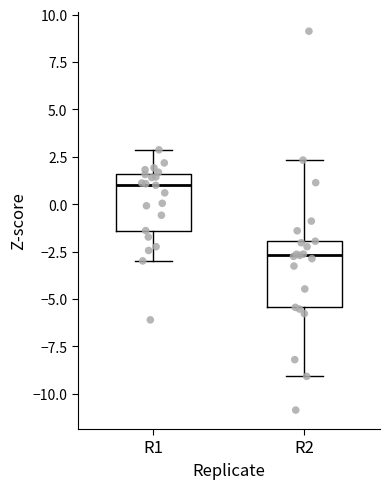

Reading left to right, transcribe this box plot: for each box, give where its median line is, the range the box spans, and where its two whiskers end, as read against the y-axis. The values are not printed on the chart, so give them approximately, as read against the axis.

R1: median 1.0, box -1.5 to 1.5, whiskers -3.0 to 3.0
R2: median -2.5, box -5.5 to -2.0, whiskers -9.0 to 2.5